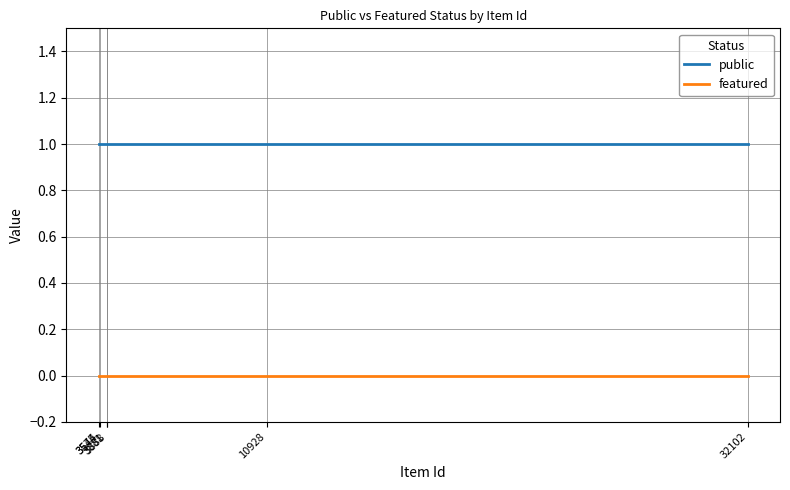

List the series in order of their overall mean, lowest first.

featured, public